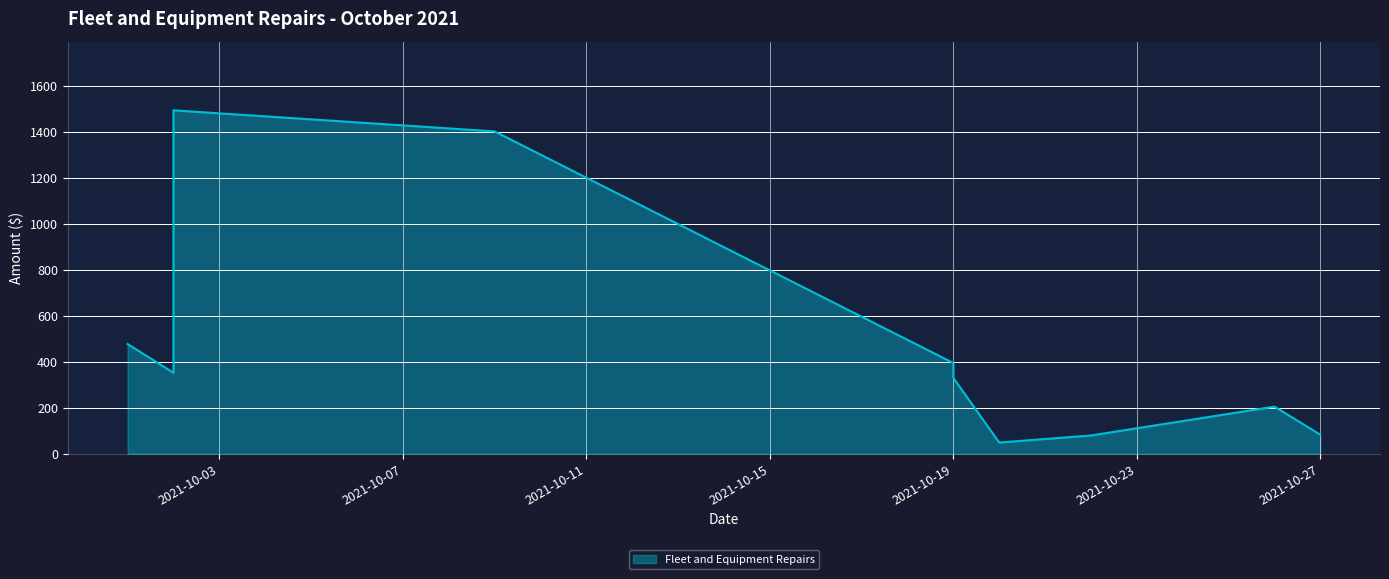

Which has a higher value, 2021-10-19 or 2021-10-01?

2021-10-01